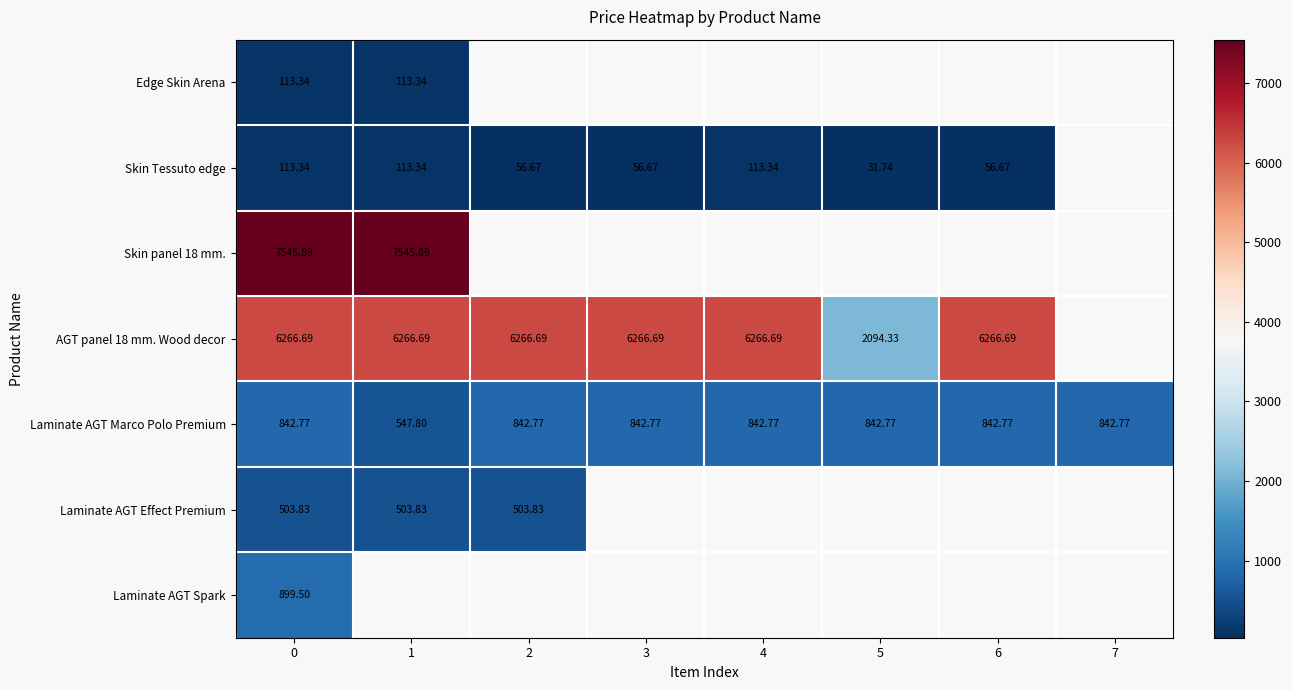

Is the value of Laminate AGT Marco Polo Premium at 5 greater than the value of Edge Skin Arena at 1?

Yes